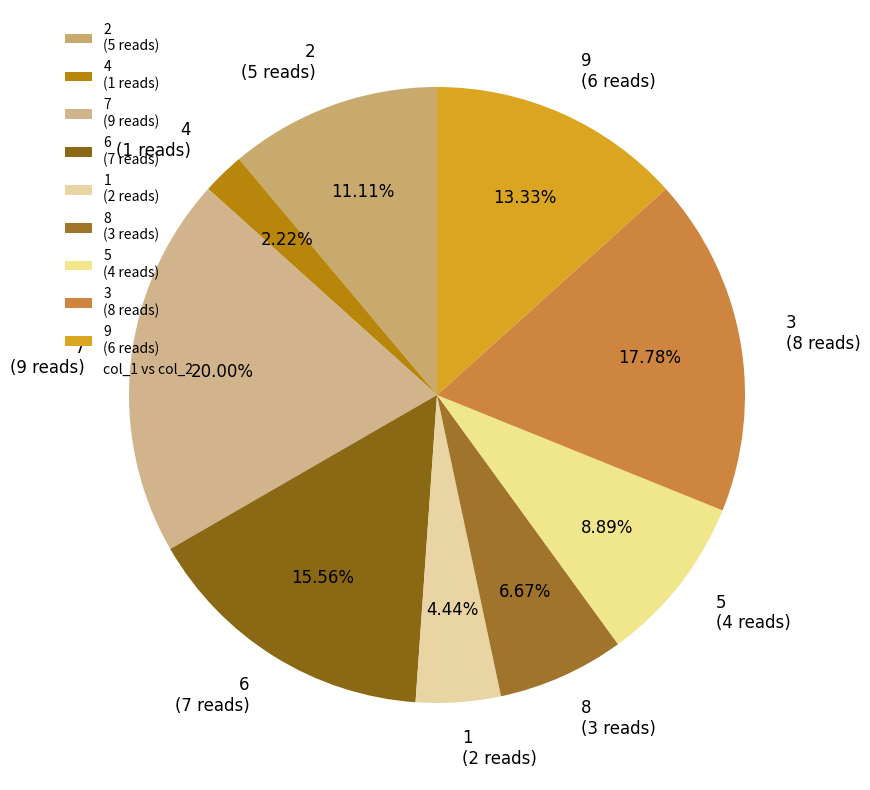

To the nearest percent, what is the difference between the largest and smallest slice percentages?

18%